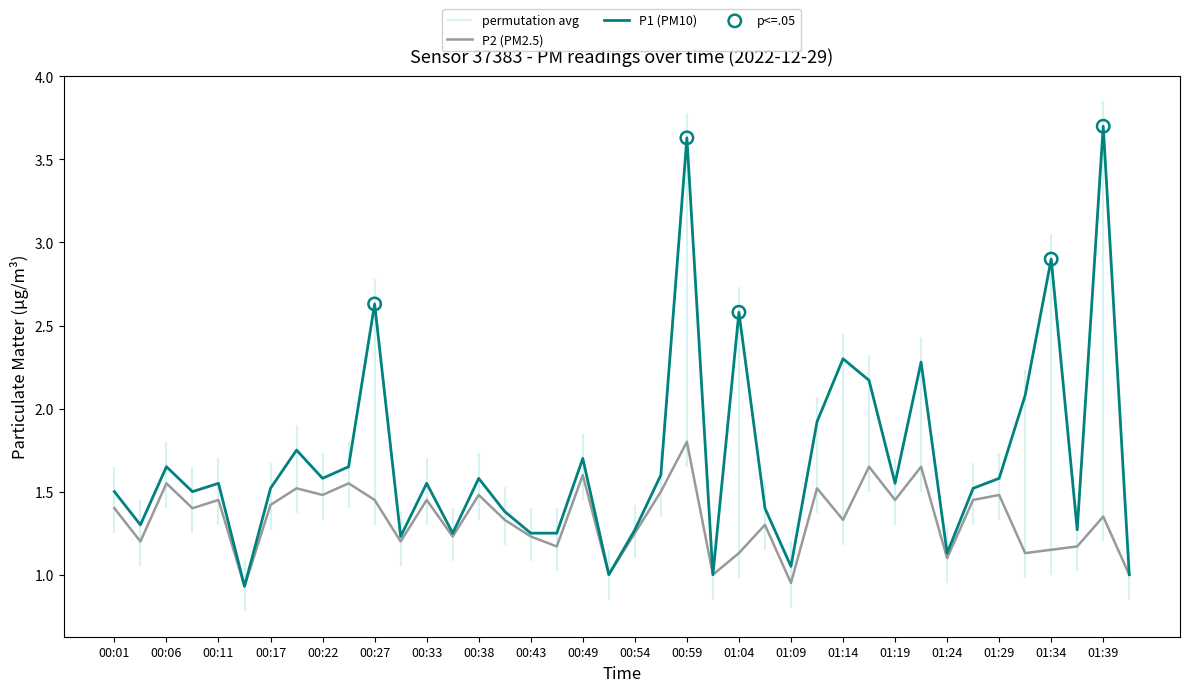

Which series contains the lowest Y value?

P1